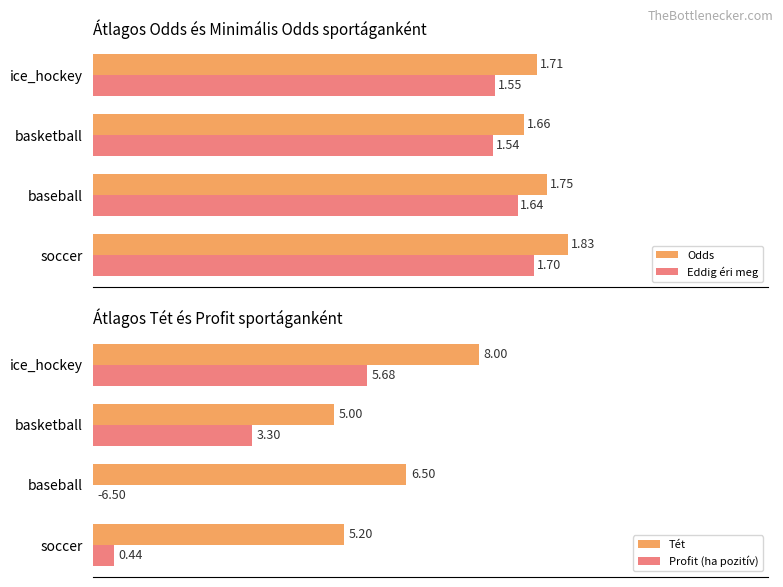

At which label is Odds closest to 1?

basketball